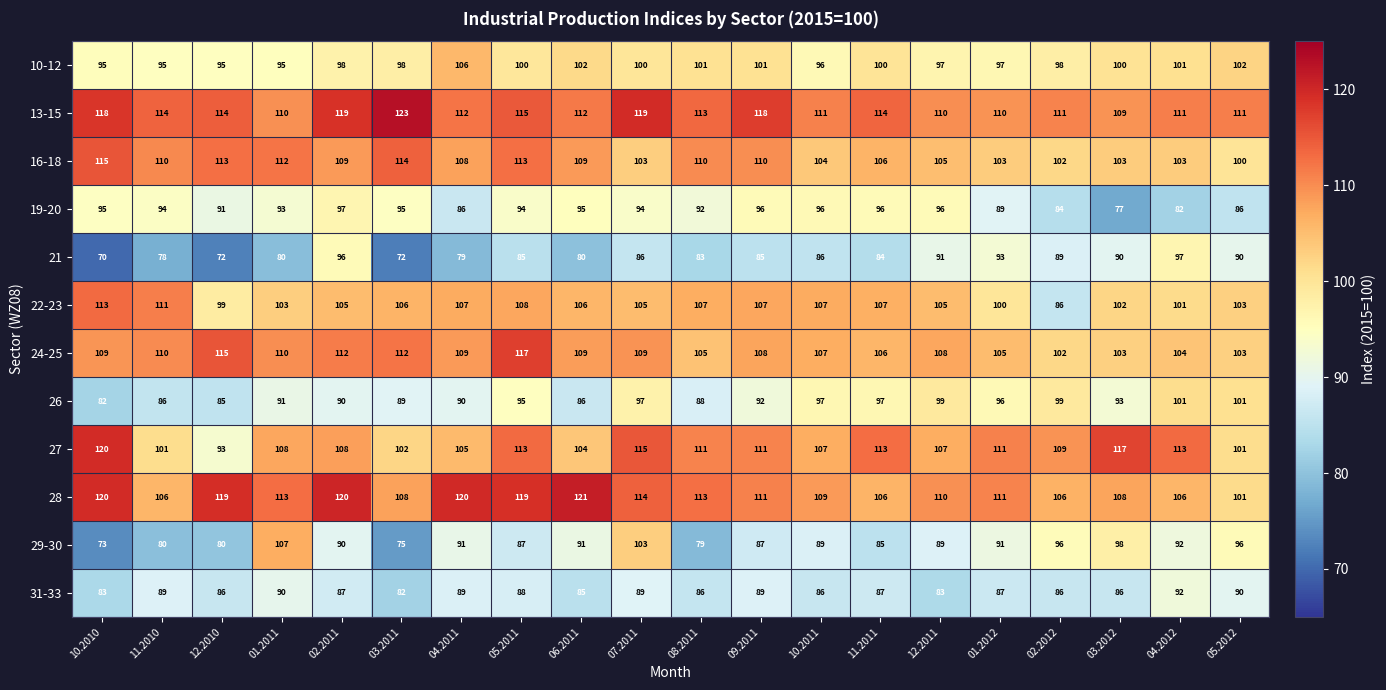

Which series has the largest total across all categories?

13-15